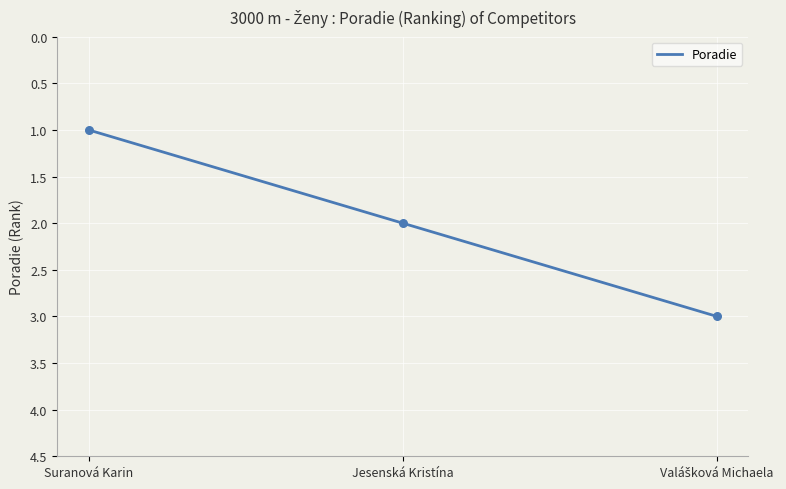

What is the change in value from Suranová Karin to Valášková Michaela?

+2